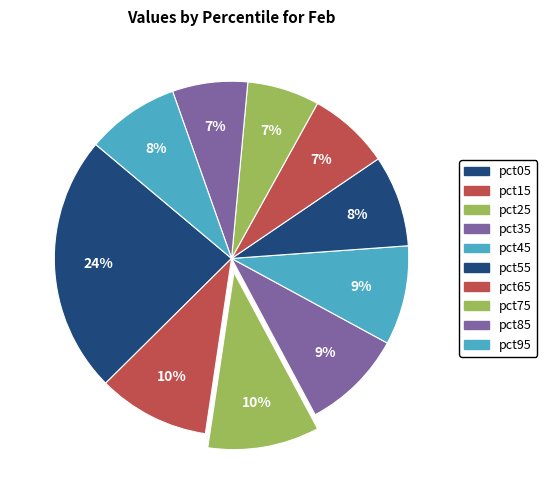

Which category has the smallest portion of the pie?

pct75